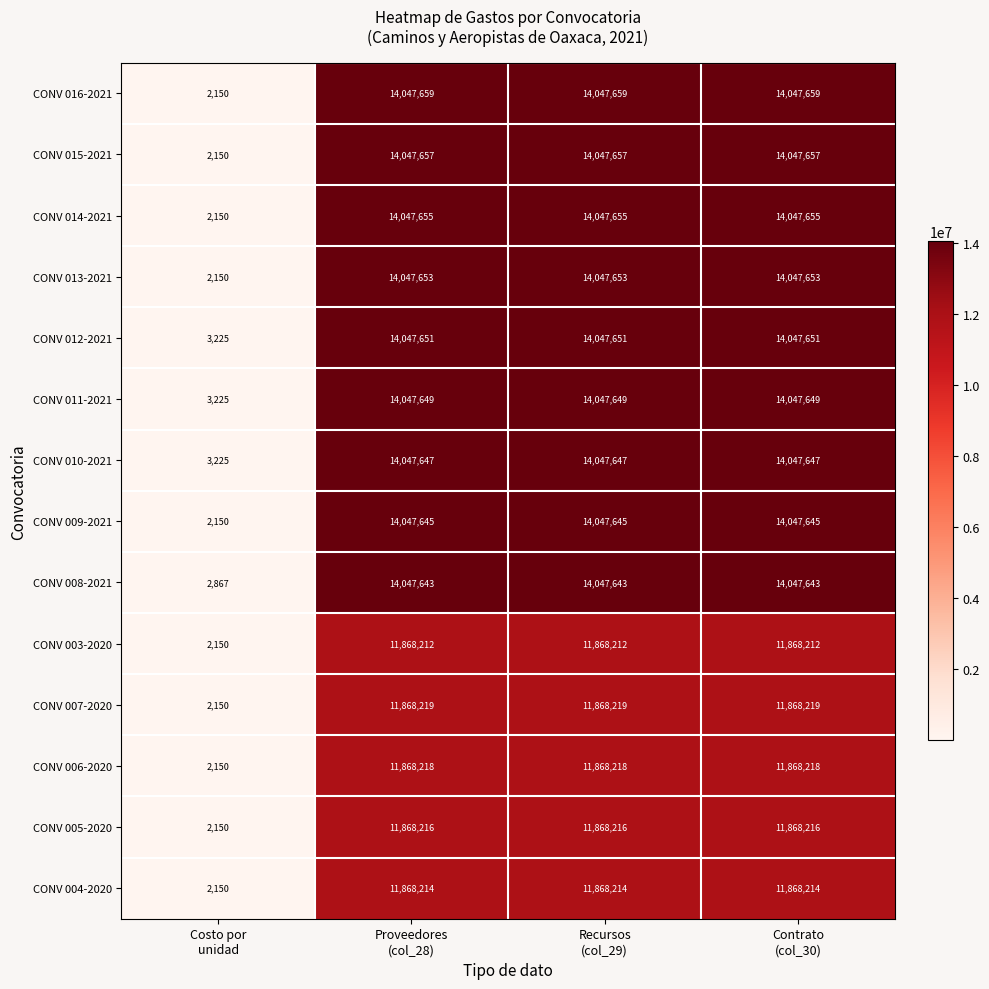

Count the number of categories in the chart.

4